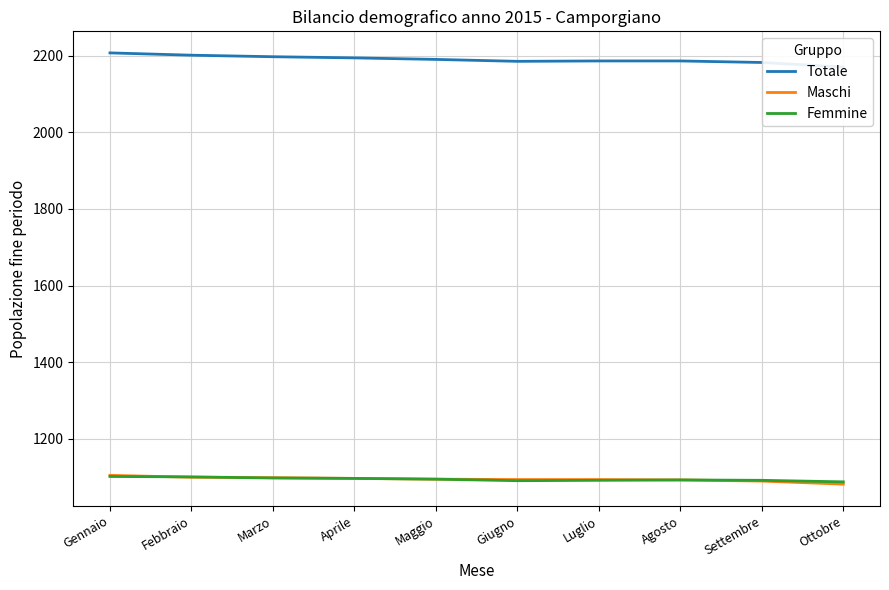

True or false: Totale has more than 0 interior local peaks.

False